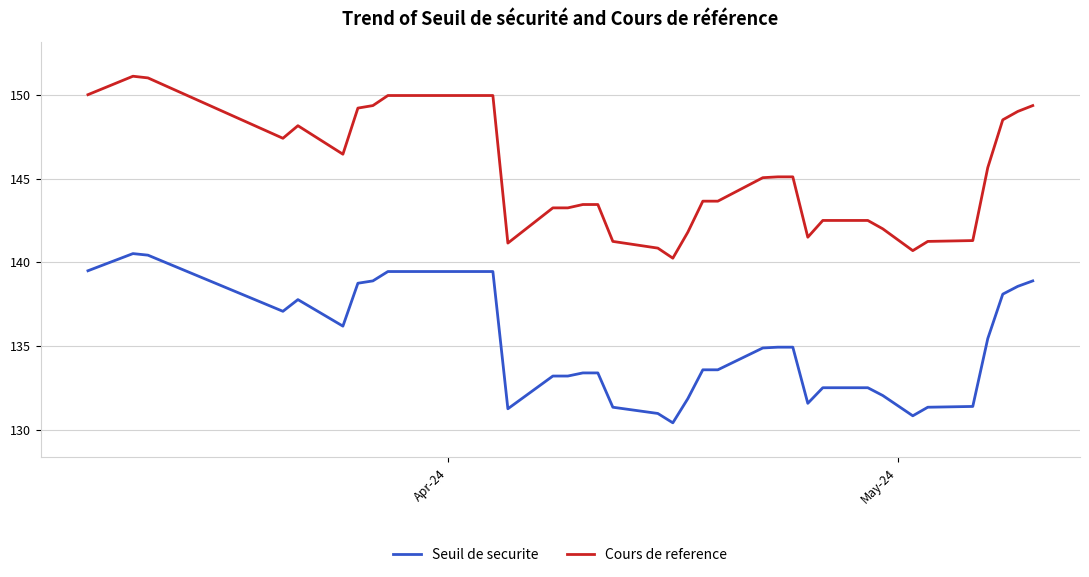

List the series in order of their overall mean, lowest first.

Seuil de securite, Cours de reference